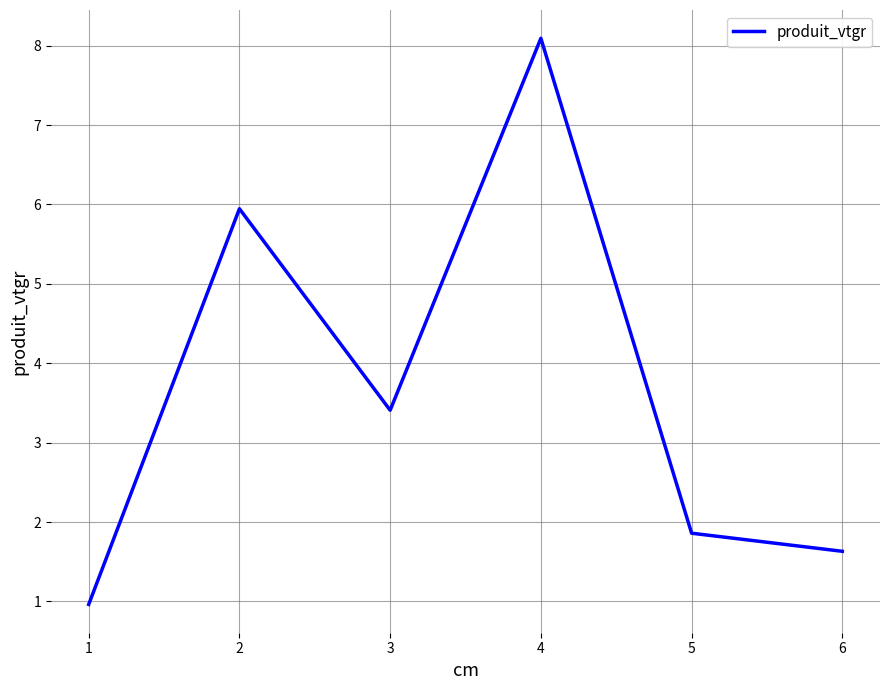

Where does the data first go above 3?

2